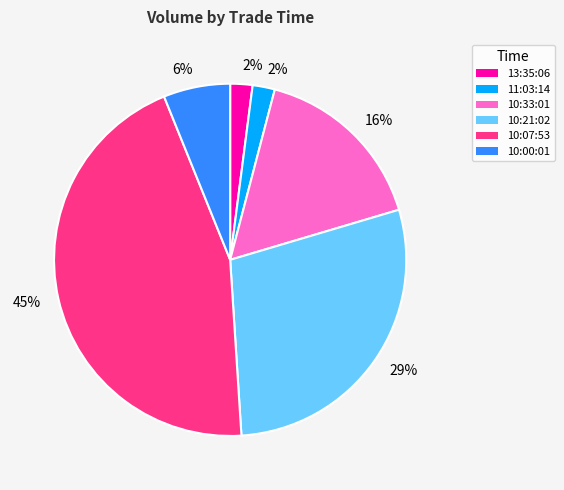

Which has a higher value, 10:07:53 or 13:35:06?

10:07:53